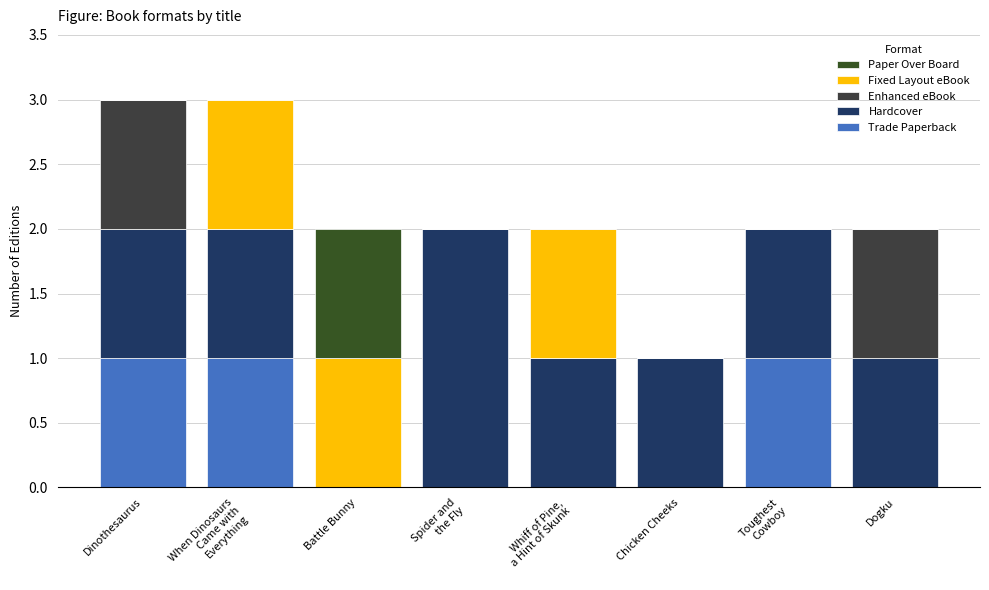

At which label is Hardcover closest to 1?

Dinothesaurus